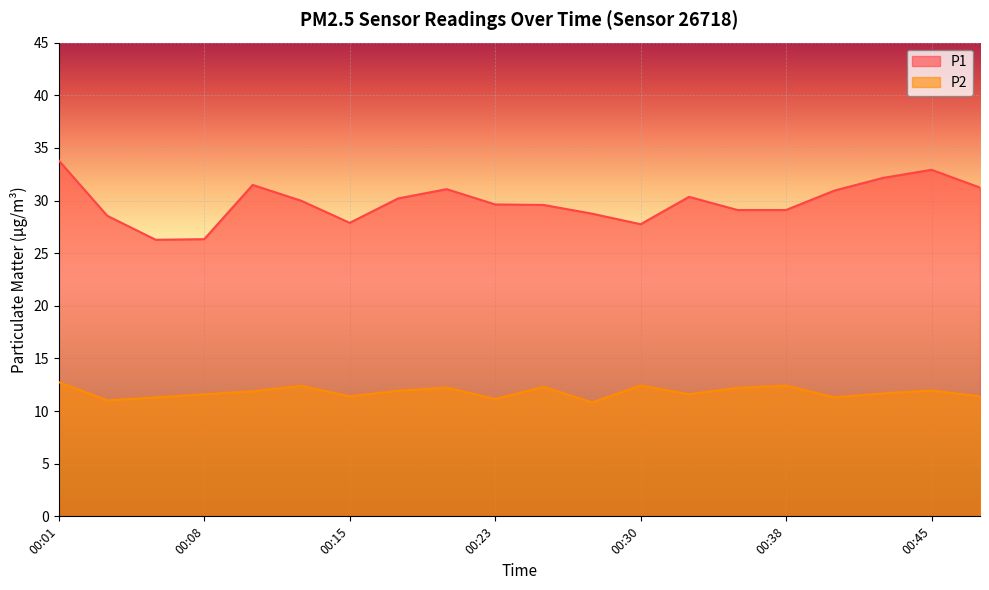

Rank the series at 00:35 from highest to lowest value.

P1, P2